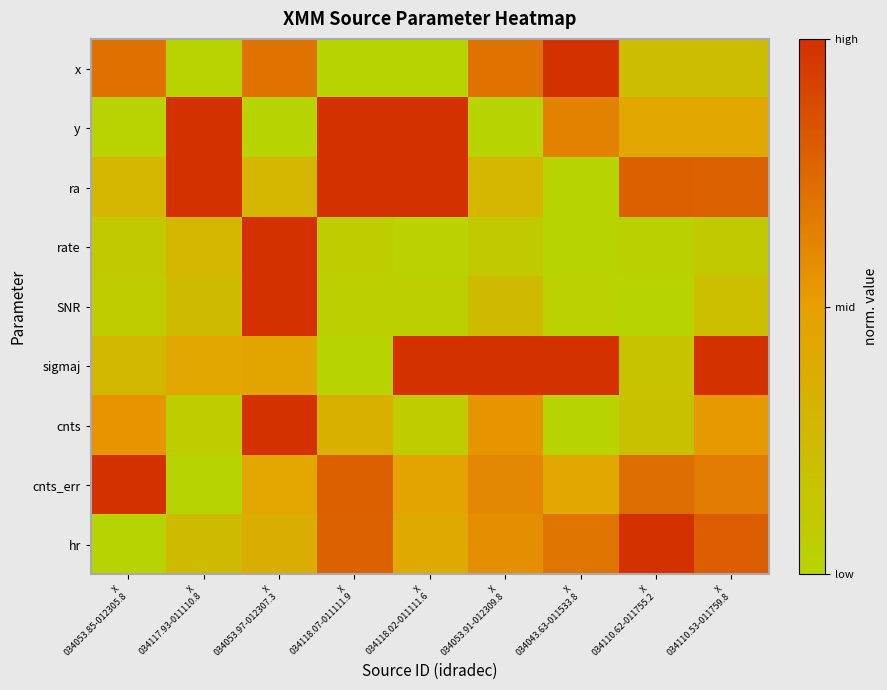

Reading right to left, transcribe all the data shown in this chart.

x: X
034110.53-011759.8=0.2	X
034110.62-011755.2=0.2	X
034043.63-011533.8=1.0	X
034053.91-012309.8=0.7	X
034118.02-011111.6=0.0	X
034118.07-011111.9=0.0	X
034053.97-012307.3=0.7	X
034117.93-011110.8=0.0	X
034053.85-012305.8=0.7
y: X
034110.53-011759.8=0.4	X
034110.62-011755.2=0.4	X
034043.63-011533.8=0.6	X
034053.91-012309.8=0.0	X
034118.02-011111.6=1.0	X
034118.07-011111.9=1.0	X
034053.97-012307.3=0.0	X
034117.93-011110.8=1.0	X
034053.85-012305.8=0.0
ra: X
034110.53-011759.8=0.8	X
034110.62-011755.2=0.8	X
034043.63-011533.8=0.0	X
034053.91-012309.8=0.3	X
034118.02-011111.6=1.0	X
034118.07-011111.9=1.0	X
034053.97-012307.3=0.3	X
034117.93-011110.8=1.0	X
034053.85-012305.8=0.3
rate: X
034110.53-011759.8=0.1	X
034110.62-011755.2=0.0	X
034043.63-011533.8=0.0	X
034053.91-012309.8=0.1	X
034118.02-011111.6=0.0	X
034118.07-011111.9=0.1	X
034053.97-012307.3=1.0	X
034117.93-011110.8=0.3	X
034053.85-012305.8=0.1
SNR: X
034110.53-011759.8=0.2	X
034110.62-011755.2=0.0	X
034043.63-011533.8=0.0	X
034053.91-012309.8=0.2	X
034118.02-011111.6=0.0	X
034118.07-011111.9=0.0	X
034053.97-012307.3=1.0	X
034117.93-011110.8=0.2	X
034053.85-012305.8=0.1
sigmaj: X
034110.53-011759.8=1.0	X
034110.62-011755.2=0.2	X
034043.63-011533.8=1.0	X
034053.91-012309.8=1.0	X
034118.02-011111.6=1.0	X
034118.07-011111.9=0.0	X
034053.97-012307.3=0.4	X
034117.93-011110.8=0.4	X
034053.85-012305.8=0.3
cnts: X
034110.53-011759.8=0.5	X
034110.62-011755.2=0.2	X
034043.63-011533.8=0.0	X
034053.91-012309.8=0.5	X
034118.02-011111.6=0.1	X
034118.07-011111.9=0.3	X
034053.97-012307.3=1.0	X
034117.93-011110.8=0.1	X
034053.85-012305.8=0.6
cnts_err: X
034110.53-011759.8=0.7	X
034110.62-011755.2=0.7	X
034043.63-011533.8=0.4	X
034053.91-012309.8=0.6	X
034118.02-011111.6=0.5	X
034118.07-011111.9=0.8	X
034053.97-012307.3=0.5	X
034117.93-011110.8=0.0	X
034053.85-012305.8=1.0
hr: X
034110.53-011759.8=0.8	X
034110.62-011755.2=1.0	X
034043.63-011533.8=0.7	X
034053.91-012309.8=0.6	X
034118.02-011111.6=0.4	X
034118.07-011111.9=0.8	X
034053.97-012307.3=0.4	X
034117.93-011110.8=0.2	X
034053.85-012305.8=0.0